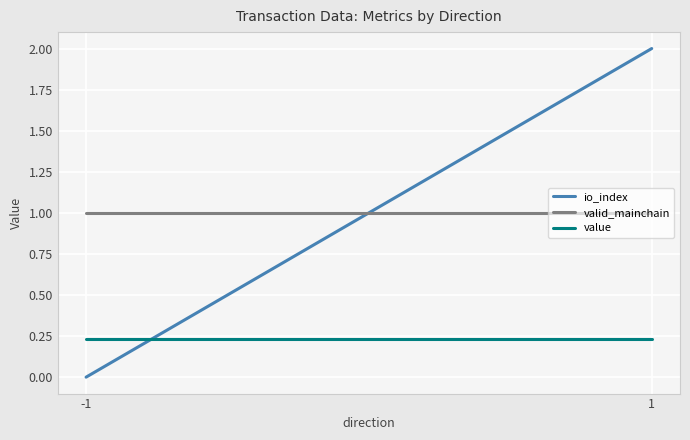

List the labels in order of valid_mainchain value, smallest first.

-1, 1